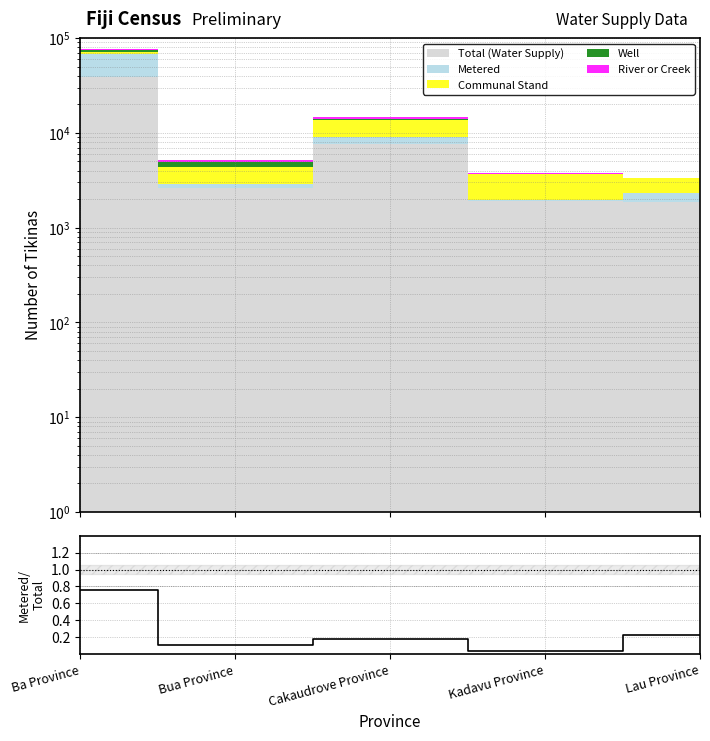

What is the sum of the values at Lau Province and Ba Province?

1.0